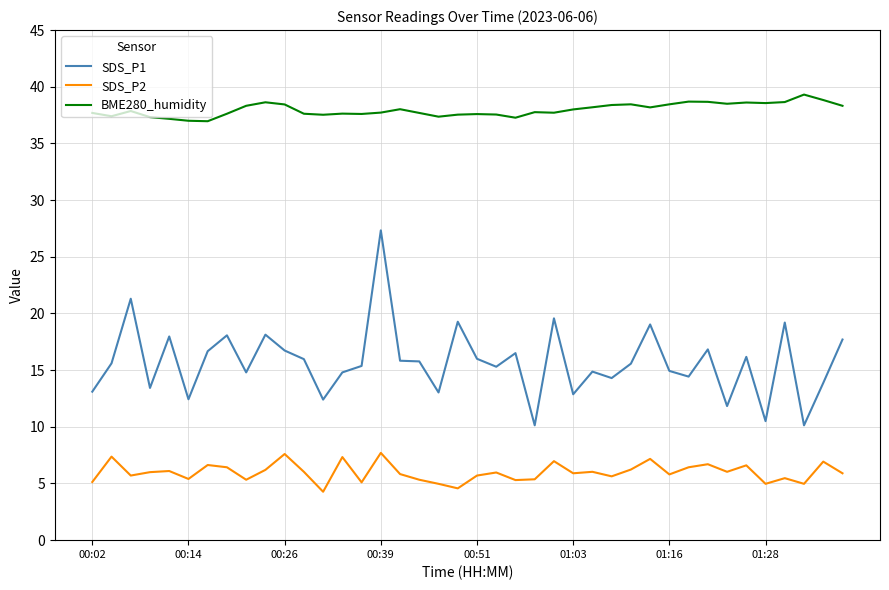

True or false: SDS_P2 and SDS_P1 cross at least once.

False